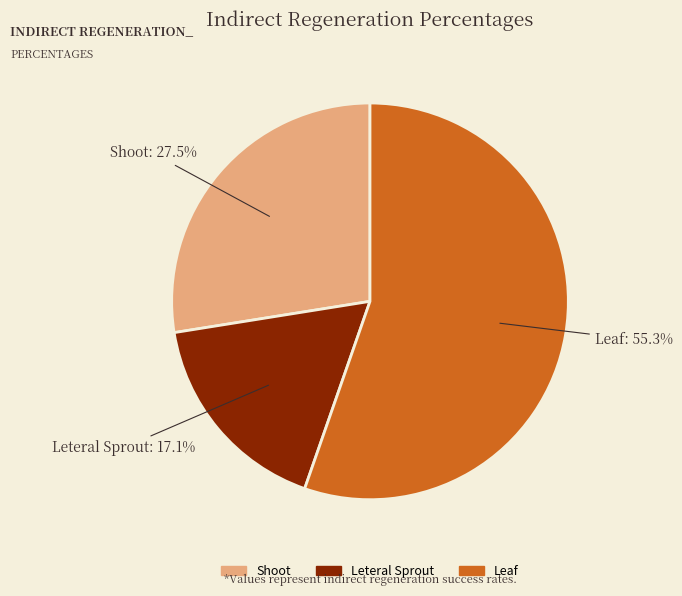

Between Leteral Sprout and Shoot, which is larger?

Shoot